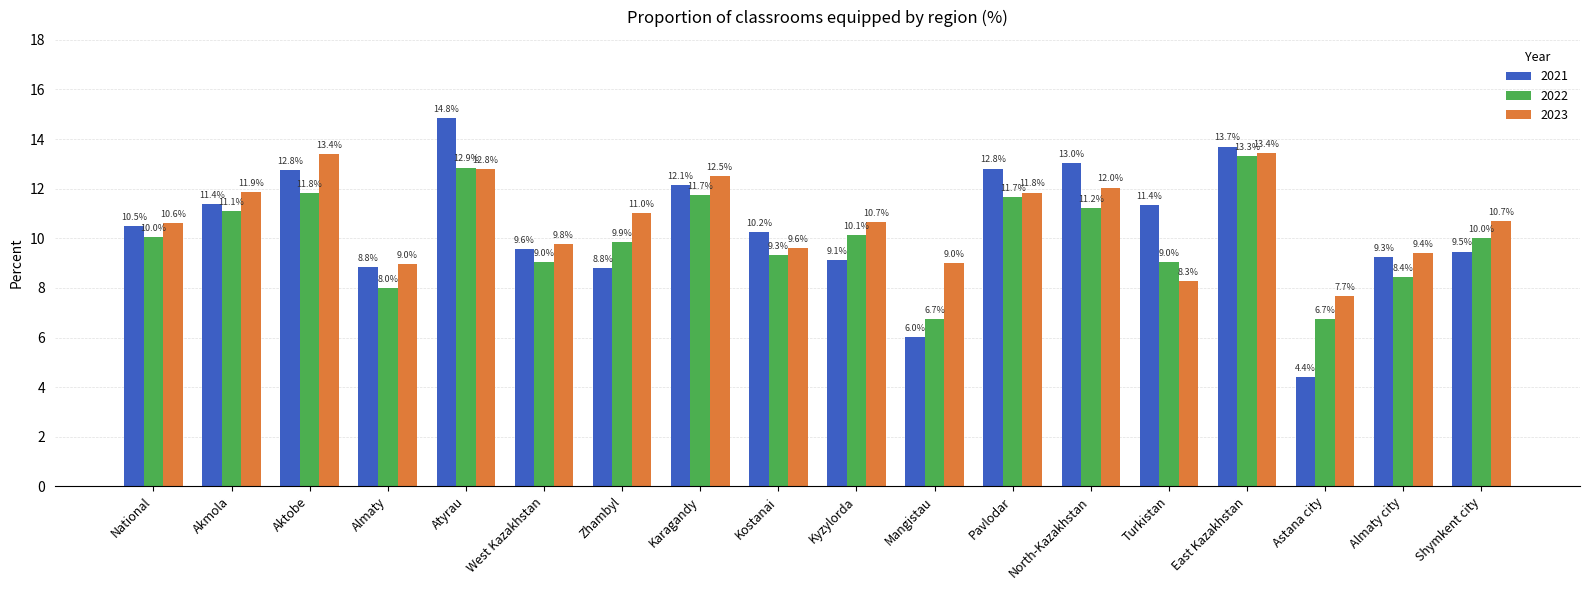

Which series has the widest spread of values?

2021